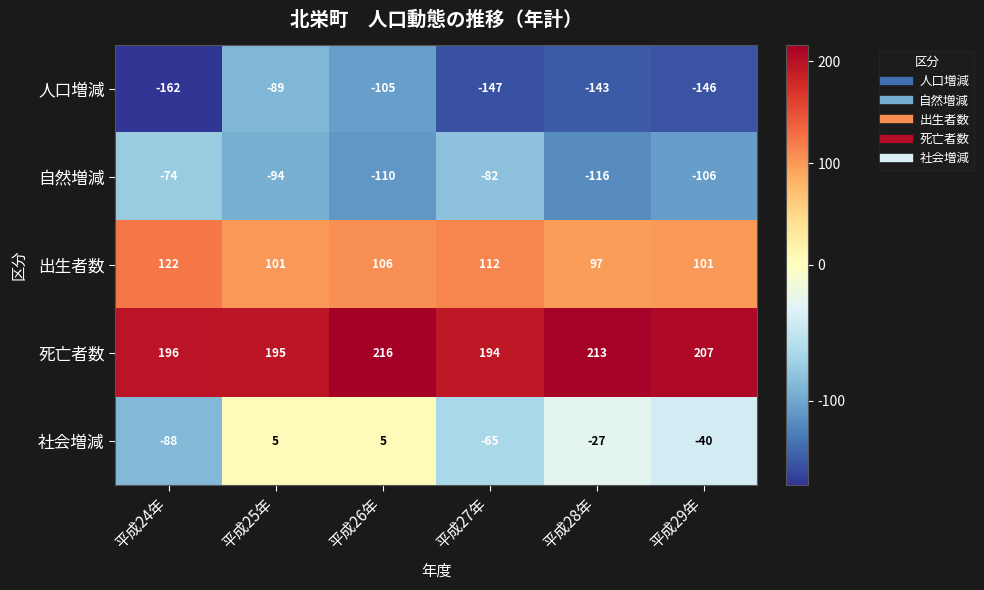

At which label does 自然増減 first exceed -94?

平成24年